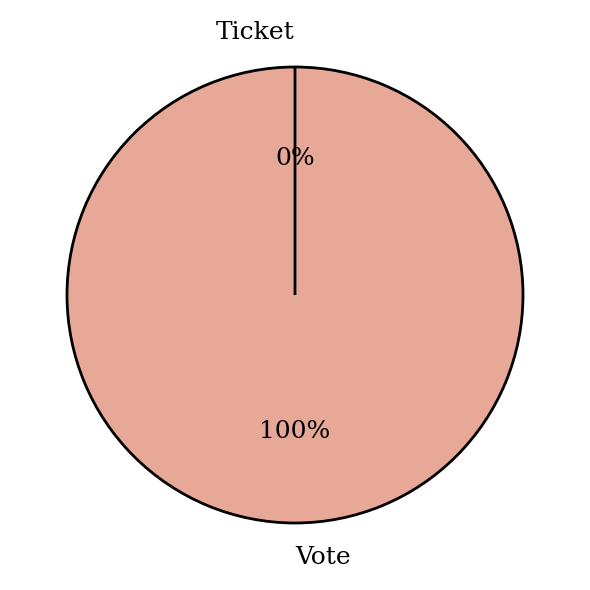

Is it true that Ticket is 0% of the pie?

True